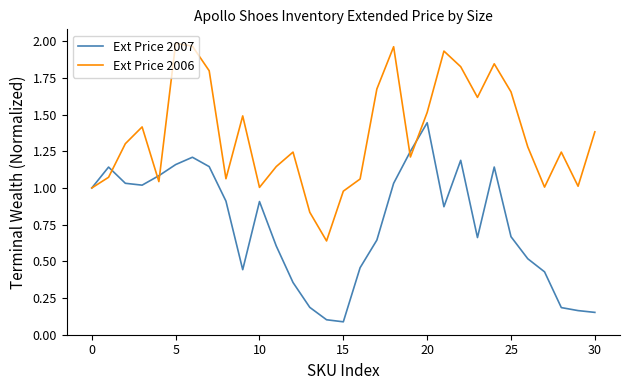

Which series has the largest total across all categories?

Ext Price 2006